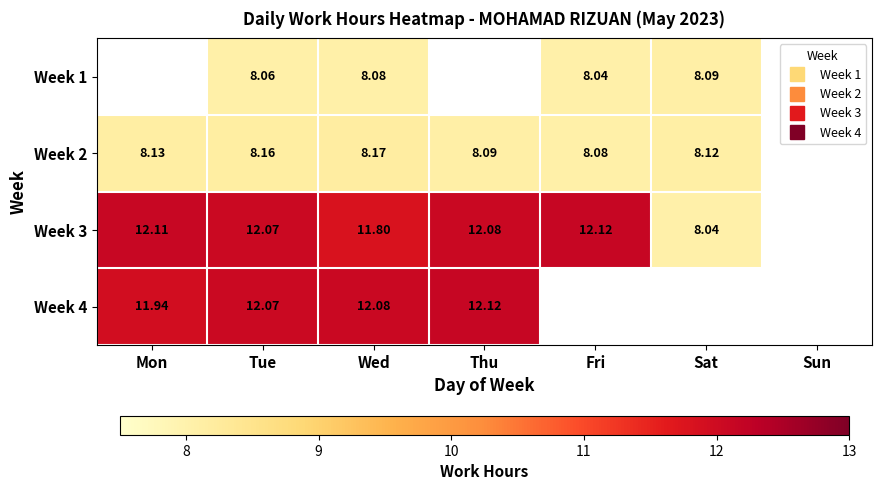

True or false: Week 1 has a value of 8.1 at Sat.

True